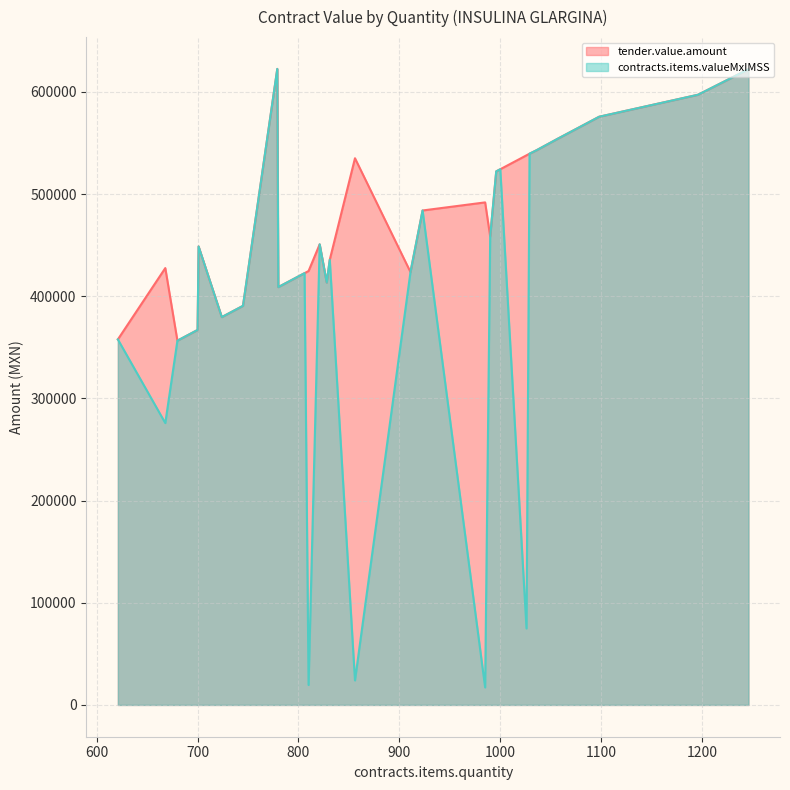

What is the lowest value of the contracts.items.valueMxIMSS series?

17119.2